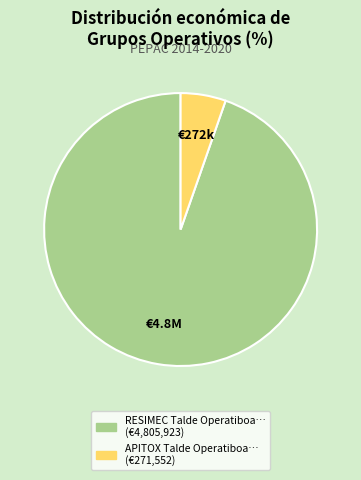

Is there a majority slice in this chart?

Yes